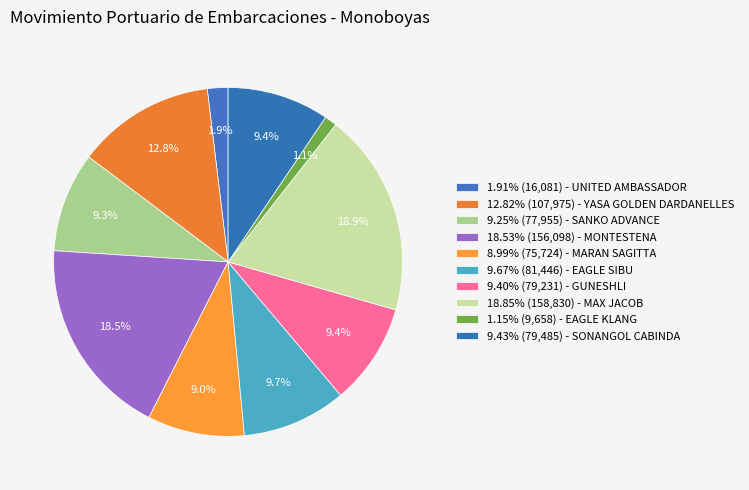

To the nearest percent, what is the difference between the largest and smallest slice percentages?

18%